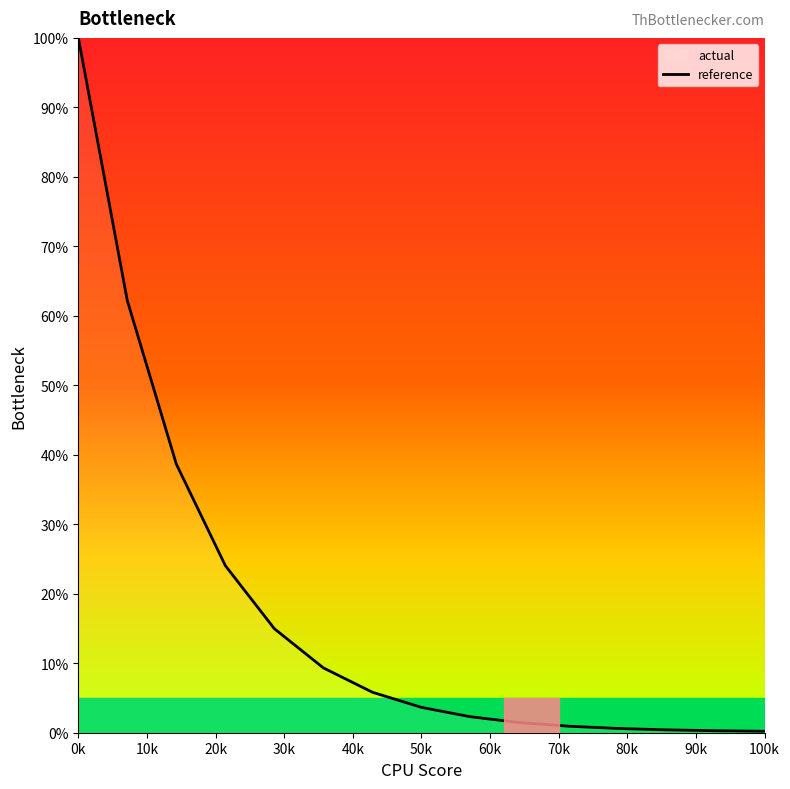

What is the average value?

17.7